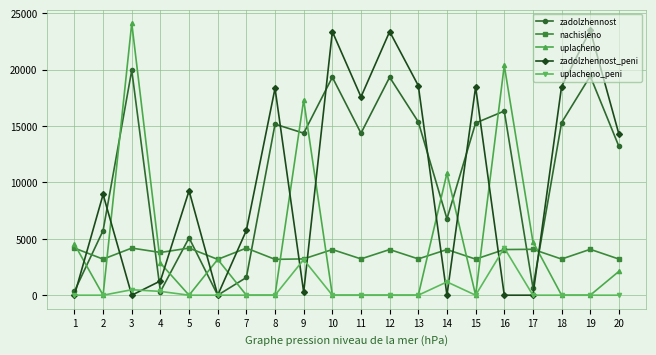

What is the highest value of the uplacheno series?

24122.7